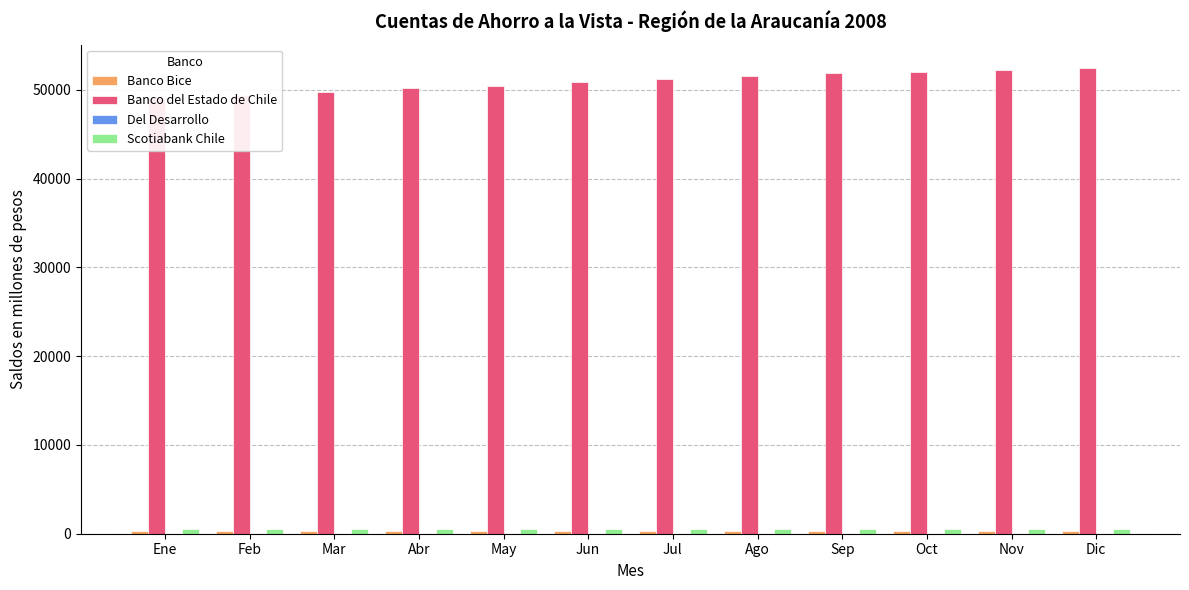

Reading left to right, extract all data points from this chart.

Banco Bice: Ene=300	Feb=292	Mar=310	Abr=307	May=315	Jun=312	Jul=310	Ago=316	Sep=321	Oct=323	Nov=323	Dic=322
Banco del Estado de Chile: Ene=49072	Feb=49456	Mar=49778	Abr=50161	May=50486	Jun=50839	Jul=51264	Ago=51622	Sep=51853	Oct=52026	Nov=52235	Dic=52478
Del Desarrollo: Ene=5	Feb=5	Mar=5	Abr=5	May=5	Jun=5	Jul=5	Ago=5	Sep=5	Oct=5	Nov=5	Dic=5
Scotiabank Chile: Ene=555	Feb=553	Mar=551	Abr=550	May=547	Jun=545	Jul=543	Ago=540	Sep=540	Oct=539	Nov=539	Dic=536